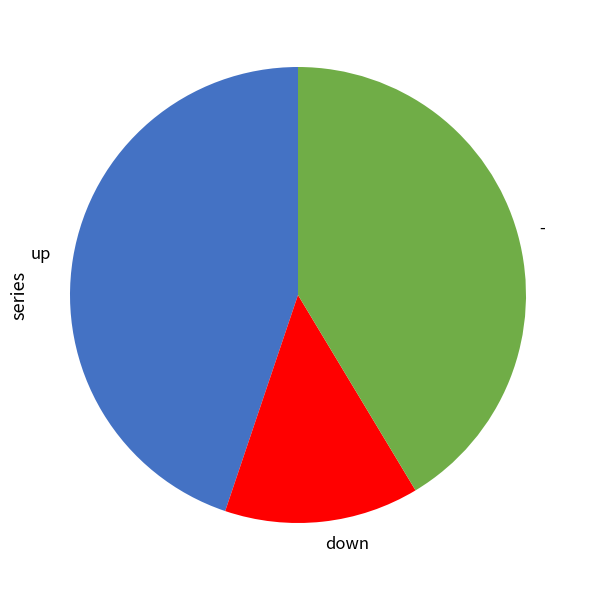

Does any single category account for the majority?

No